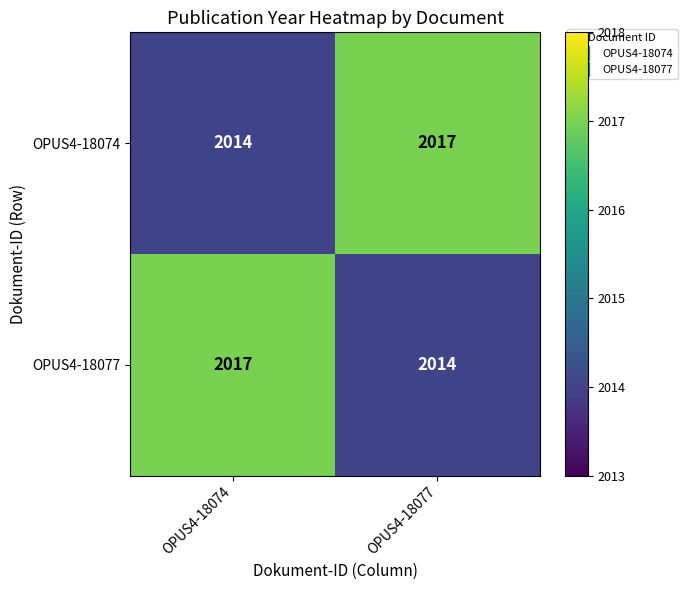

What is the maximum value shown in the chart?

2017